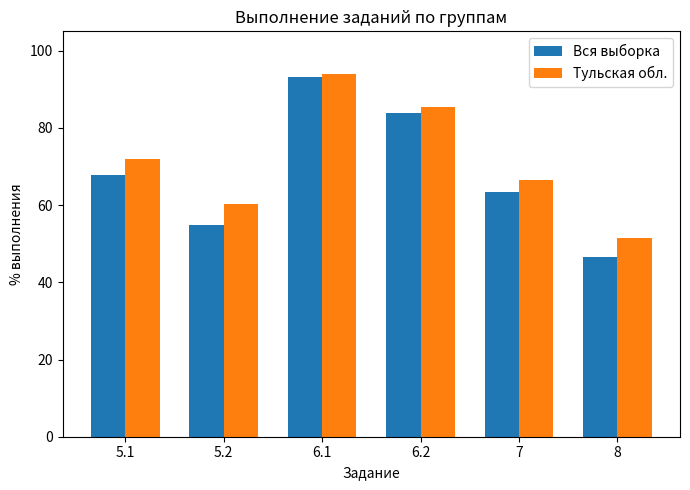

List the labels in order of Вся выборка value, largest first.

6.1, 6.2, 5.1, 7, 5.2, 8